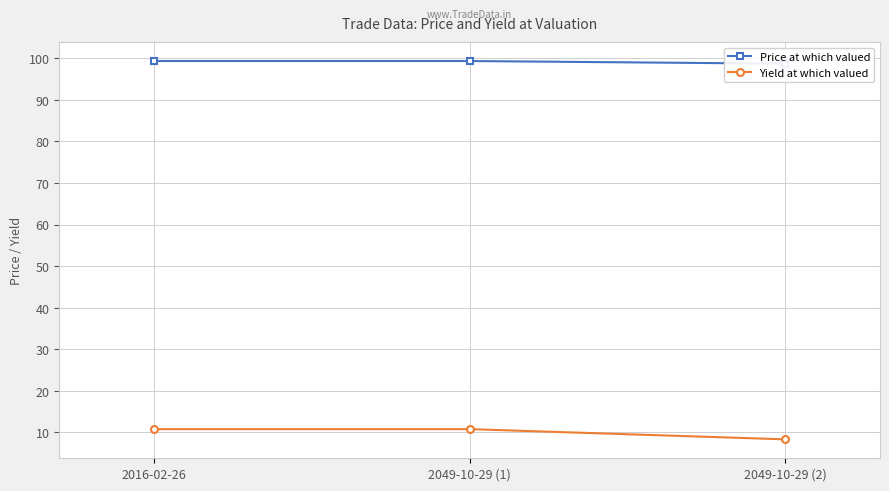

Which series has the largest total across all categories?

Price at which valued